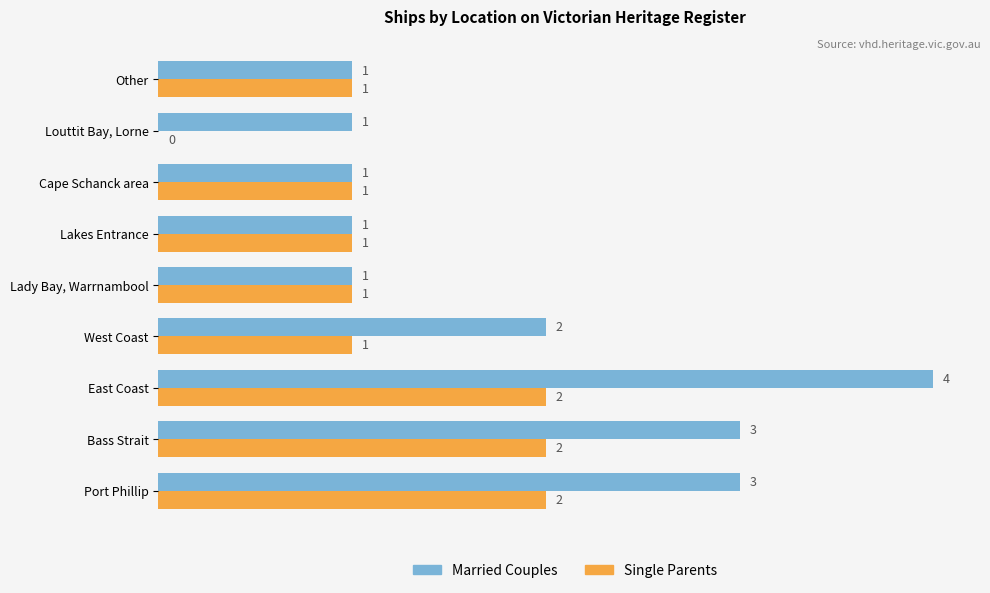

Is it true that Married Couples equals 5 at Bass Strait?

False